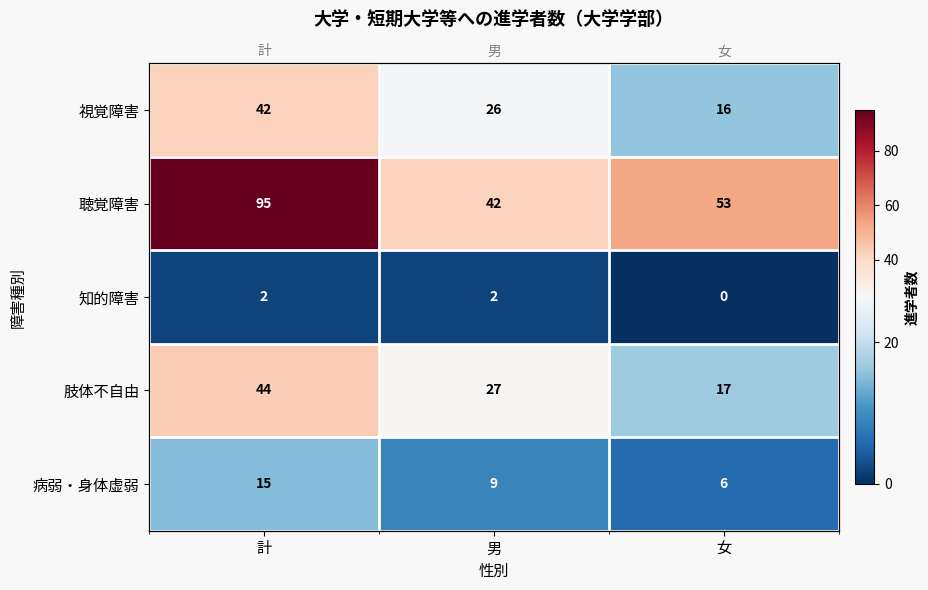

At how many categories does at least one series exceed 80?

1